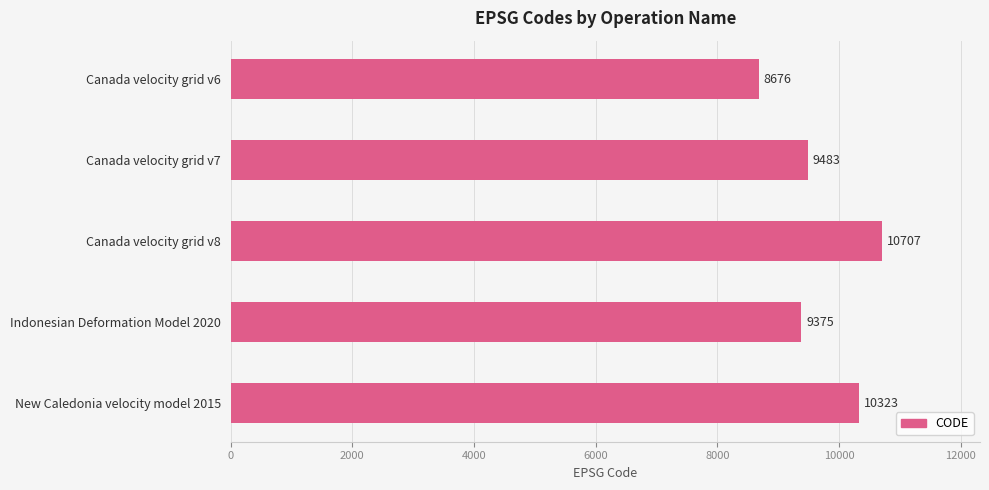

List the labels in order of value, largest first.

Canada velocity grid v8, New Caledonia velocity model 2015, Canada velocity grid v7, Indonesian Deformation Model 2020, Canada velocity grid v6